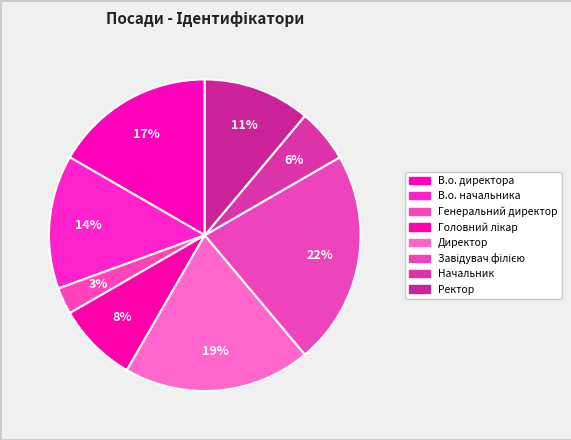

Is there a majority slice in this chart?

No